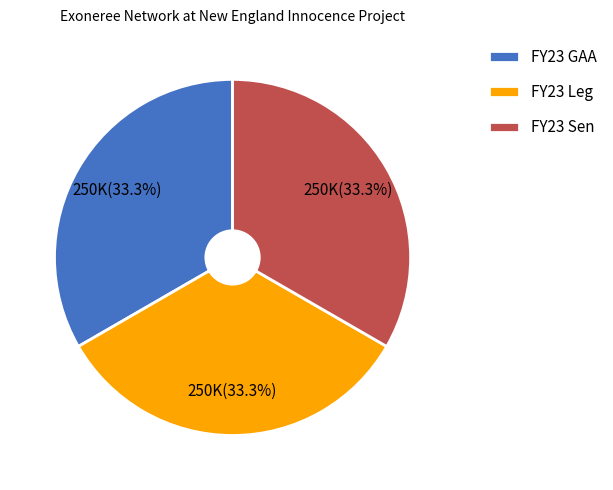

True or false: FY23 Leg accounts for 33% of the total.

True